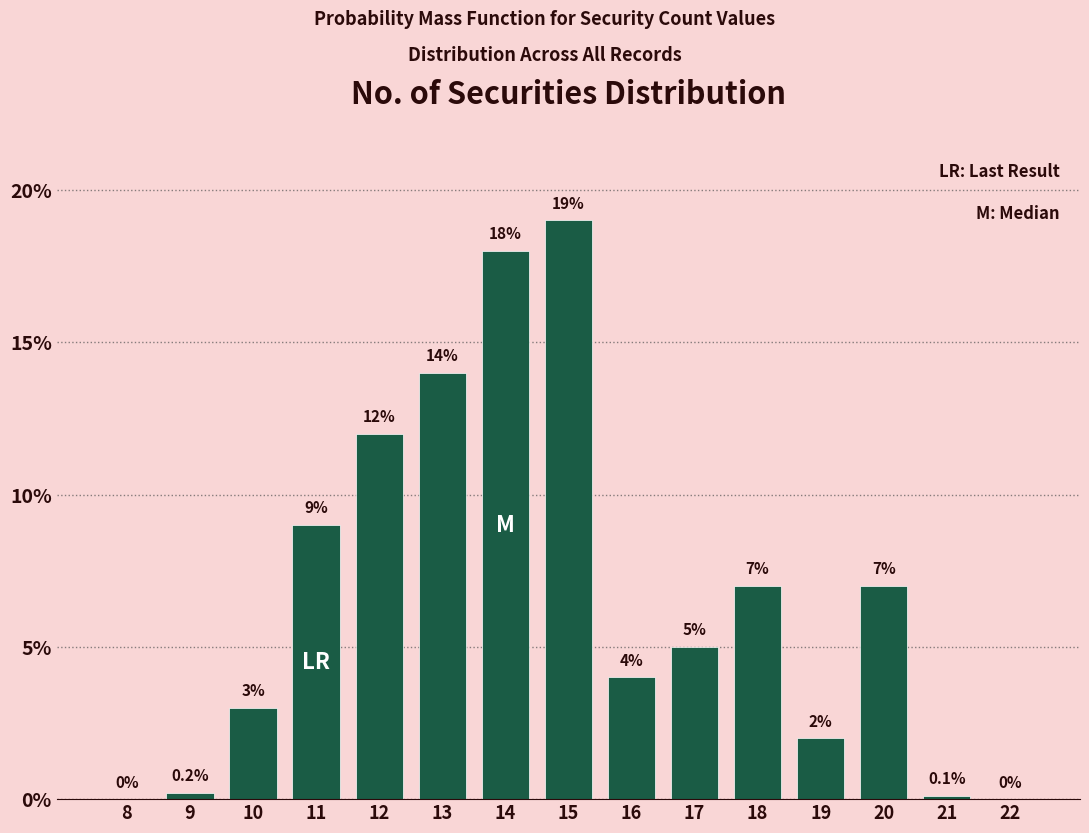

Reading left to right, transcribe all the data shown in this chart.

8=0.0	9=0.2	10=3.0	11=9.0	12=12.0	13=14.0	14=18.0	15=19.0	16=4.0	17=5.0	18=7.0	19=2.0	20=7.0	21=0.1	22=0.0